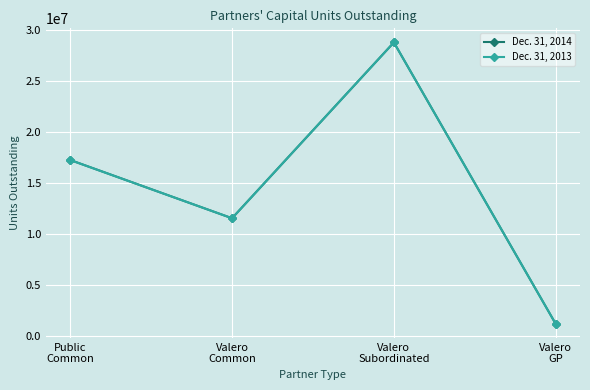

True or false: Dec. 31, 2013 has more than 0 interior local peaks.

True